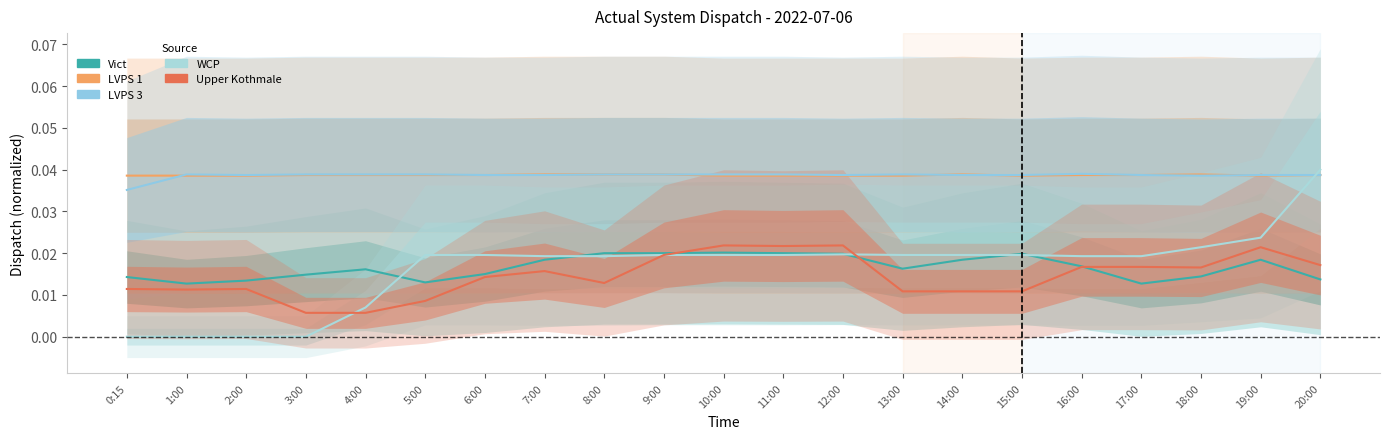

At which label does LVPS 3 reach its peak?

16:00